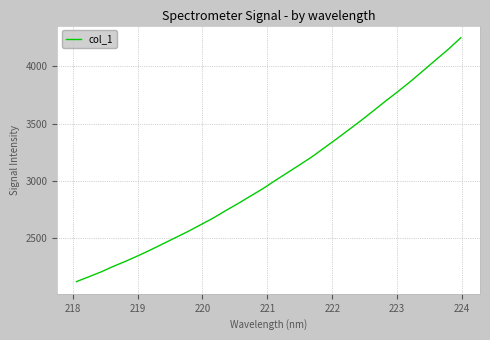

What is the maximum value shown in the chart?

4250.0